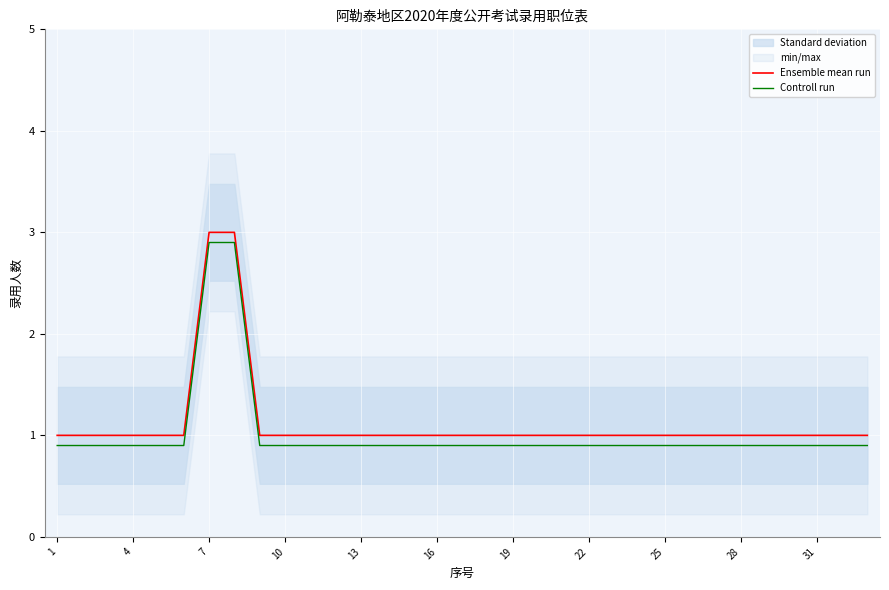

Reading left to right, transcribe all the data shown in this chart.

Ensemble mean run: 1.0	1.0	1.0	1.0	1.0	1.0	3.0	3.0	1.0	1.0	1.0	1.0	1.0	1.0	1.0	1.0	1.0	1.0	1.0	1.0	1.0	1.0	1.0	1.0	1.0	1.0	1.0	1.0	1.0	1.0	1.0	1.0	1.0
Controll run: 0.9	0.9	0.9	0.9	0.9	0.9	2.9	2.9	0.9	0.9	0.9	0.9	0.9	0.9	0.9	0.9	0.9	0.9	0.9	0.9	0.9	0.9	0.9	0.9	0.9	0.9	0.9	0.9	0.9	0.9	0.9	0.9	0.9